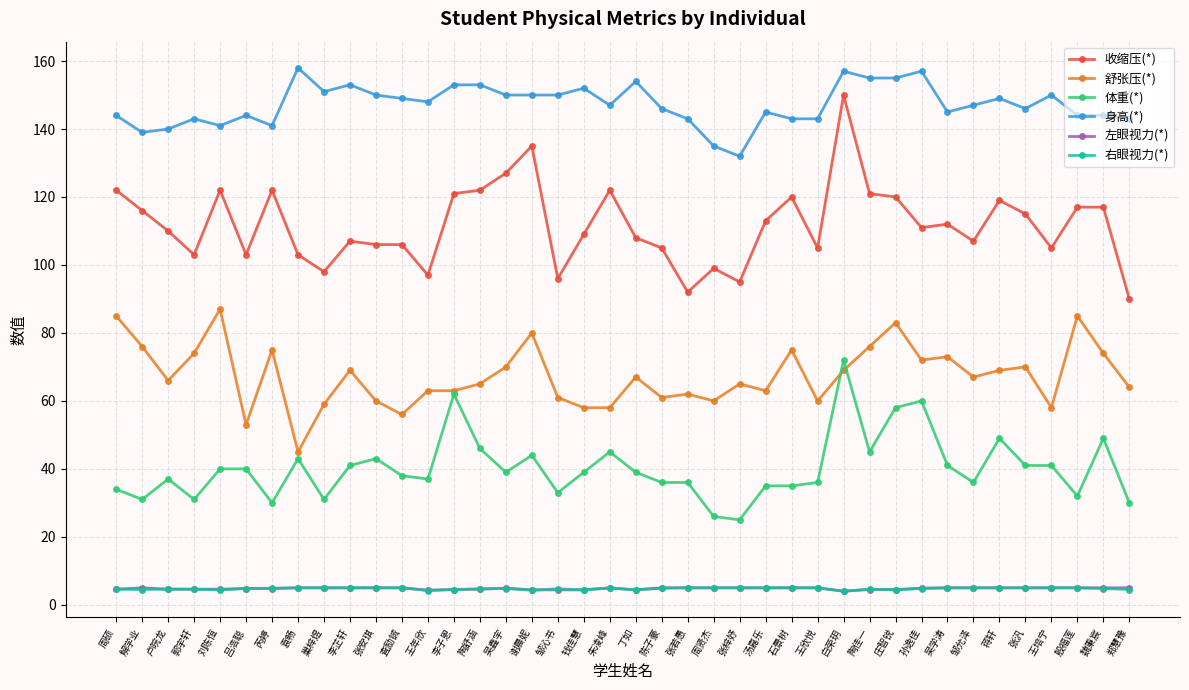

True or false: 舒张压(*) has more than 0 interior local peaks.

True